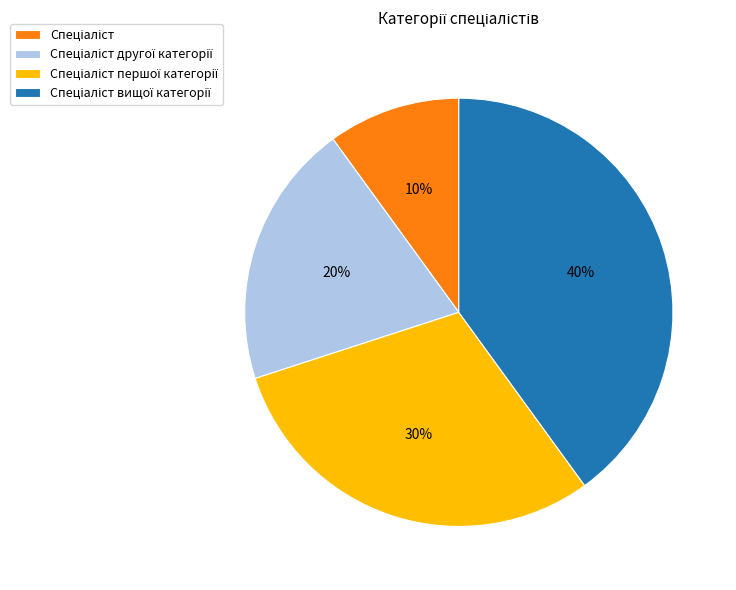

How many slices are in this pie chart?

4